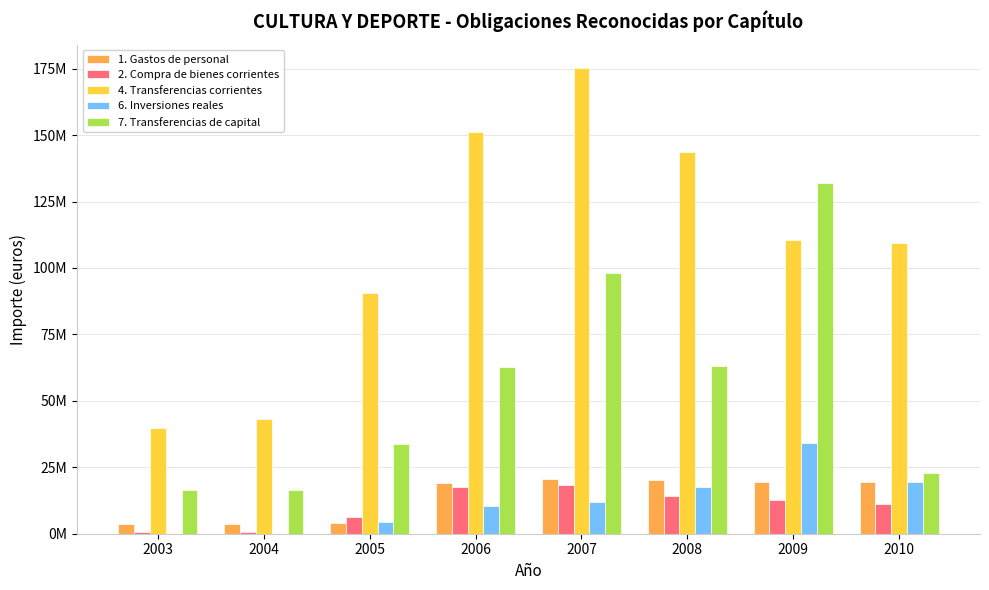

Reading left to right, transcribe all the data shown in this chart.

1. Gastos de personal: 2003=3549289.3	2004=3794244.9	2005=4119247.7	2006=18908899.1	2007=20589684.1	2008=20169291.2	2009=19321005.1	2010=19601444.3
2. Compra de bienes corrientes: 2003=761734.2	2004=766929.6	2005=6210129.6	2006=17489407.6	2007=18212528.0	2008=14110499.2	2009=12764150.3	2010=11195533.2
4. Transferencias corrientes: 2003=39814077.6	2004=43314185.1	2005=90743510.6	2006=151180617.9	2007=175260404.8	2008=143766941.9	2009=110453924.3	2010=109510061.2
6. Inversiones reales: 2003=78777.3	2004=76925.4	2005=4576087.7	2006=10499755.8	2007=12076116.7	2008=17561133.3	2009=34131656.0	2010=19591164.9
7. Transferencias de capital: 2003=16522958.5	2004=16461556.0	2005=33758717.8	2006=62672632.0	2007=98233731.6	2008=63238511.8	2009=131888796.4	2010=22754794.1